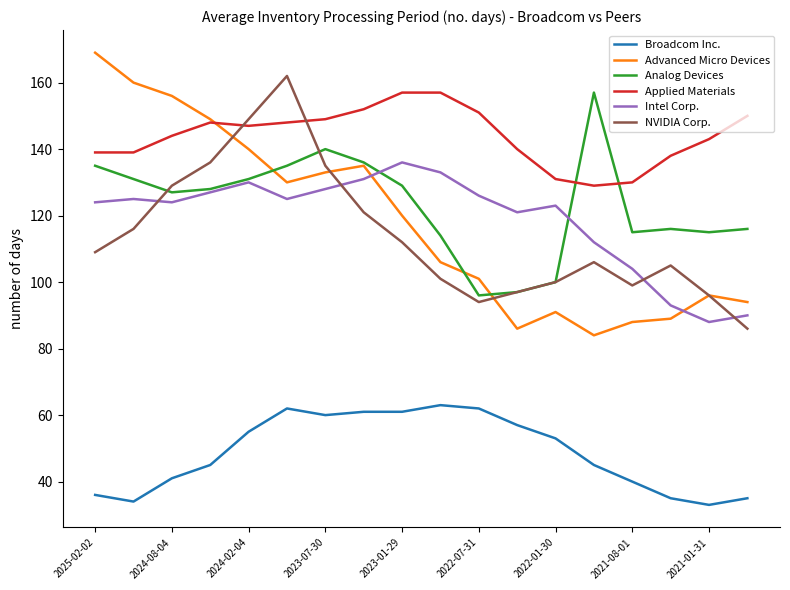

Which series has the largest range (max minus min)?

Advanced Micro Devices